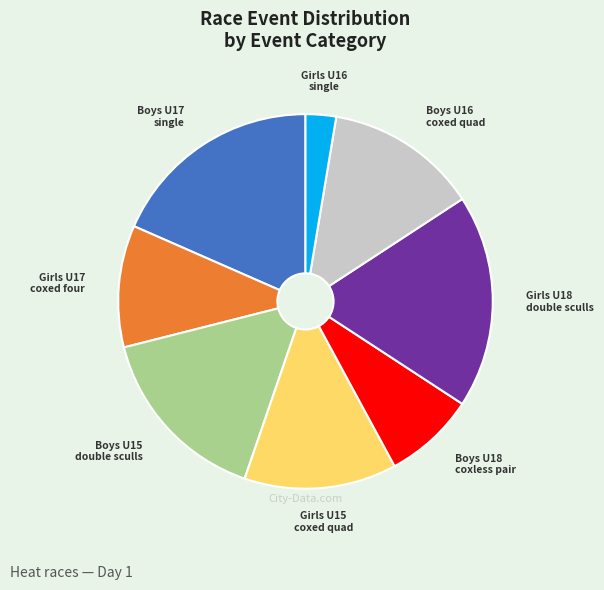

Is there any slice that represents more than half of the pie?

No